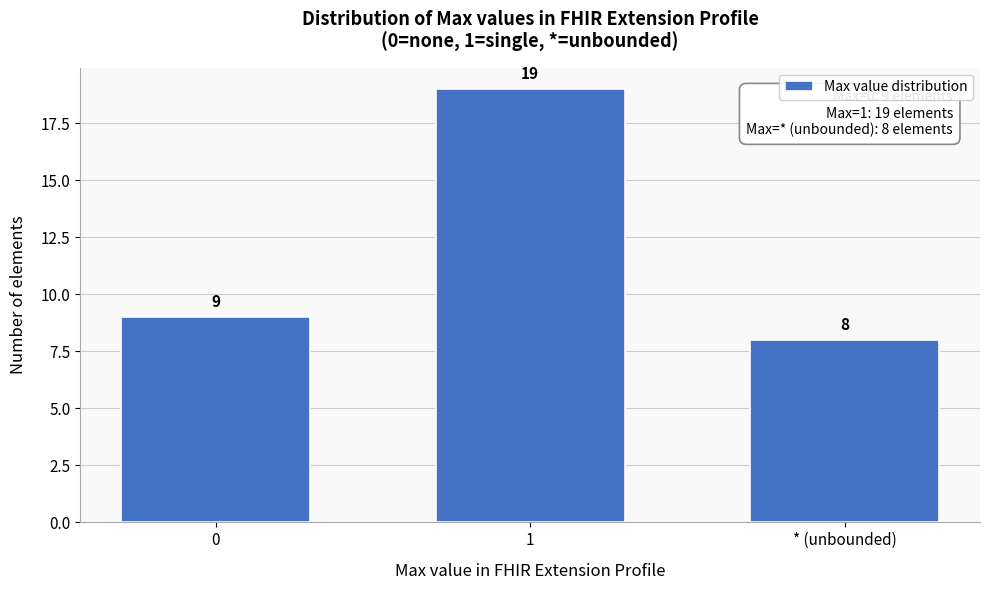

Reading right to left, transcribe all the data shown in this chart.

* (unbounded)=8	1=19	0=9